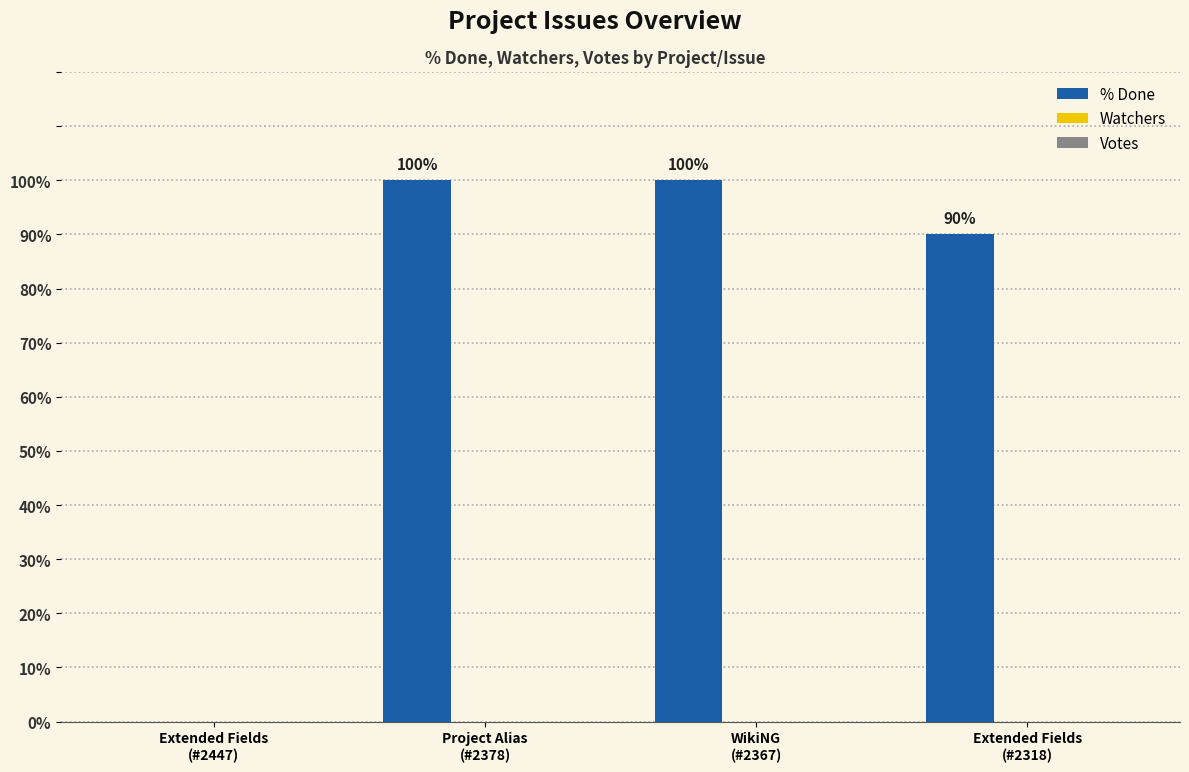

How many values are between 90 and 100?

3